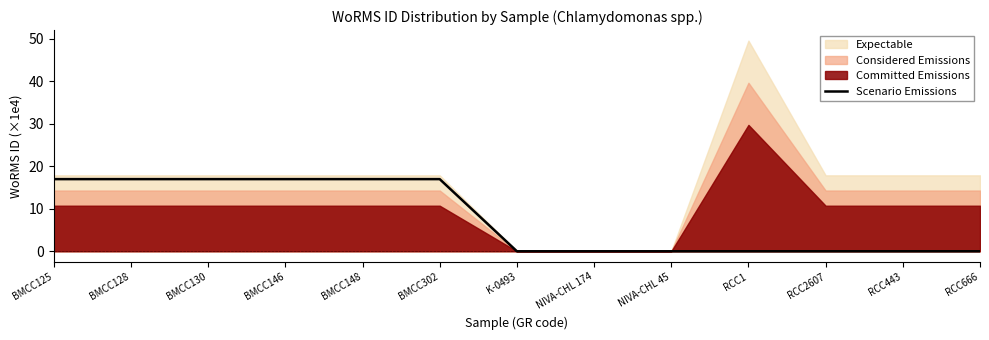

The Scenario Emissions series shows 0.0 at RCC2607. True or false?

True